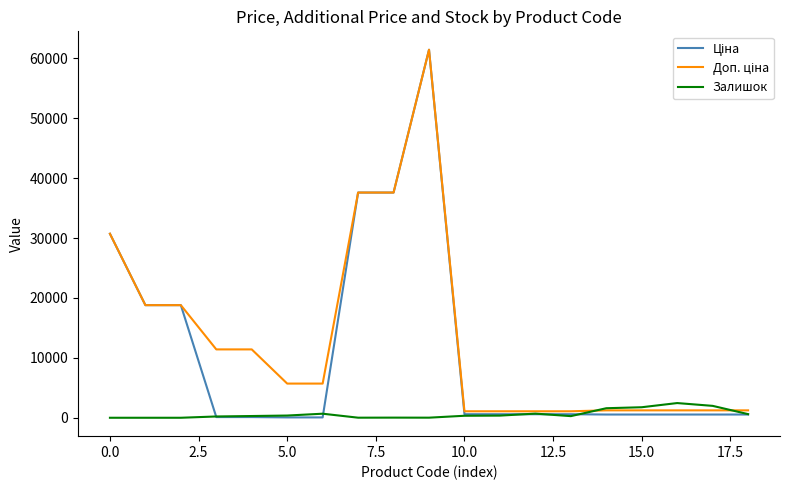

What is the maximum value shown in the chart?

61434.3